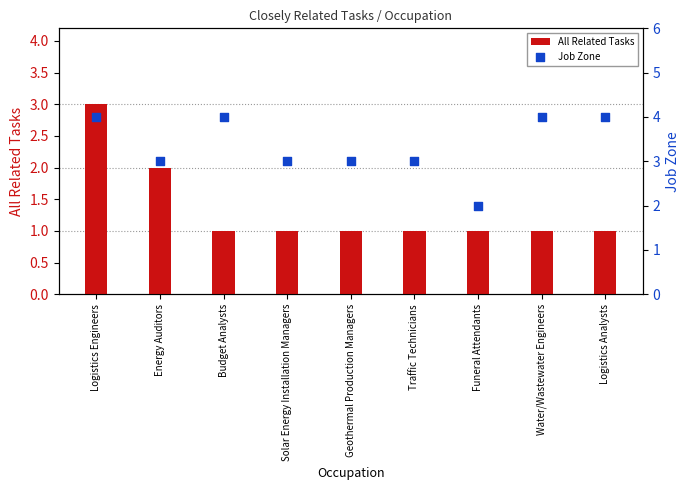

What is the total value across all series at Logistics Engineers?

7